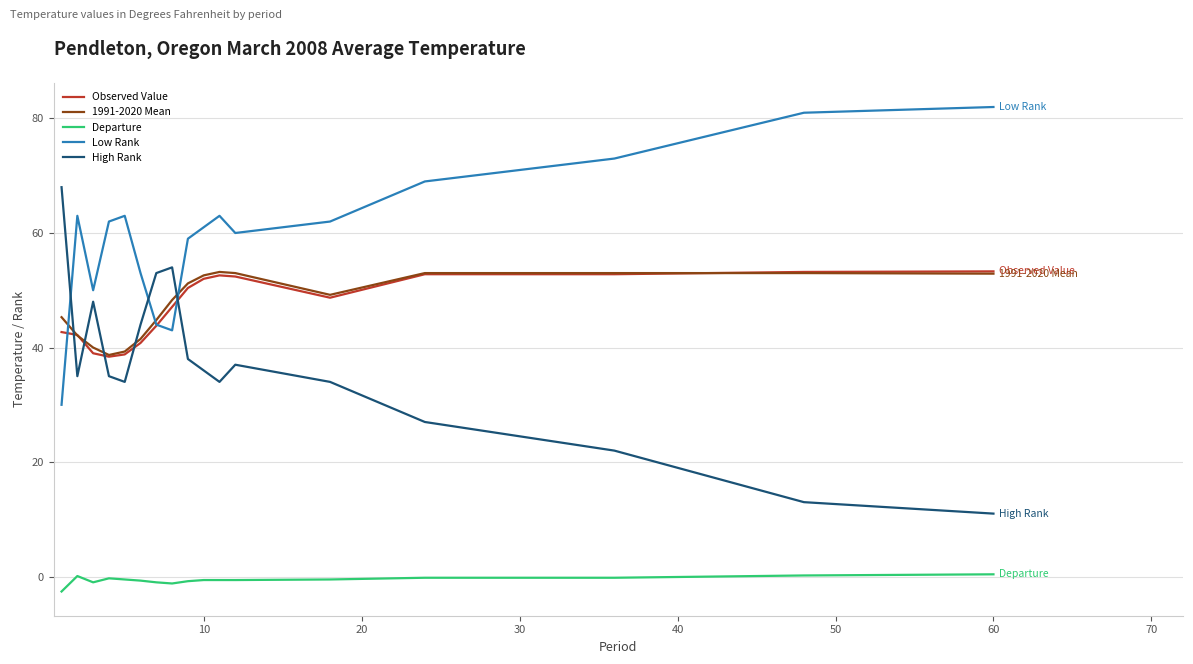

Which series has the largest total across all categories?

Low Rank